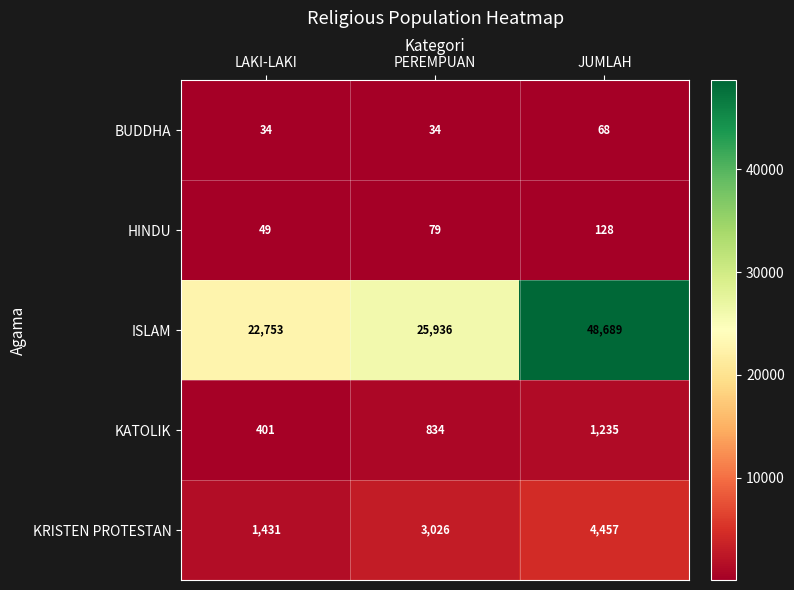

At LAKI-LAKI, list the series in order from smallest to largest.

BUDDHA, HINDU, KATOLIK, KRISTEN PROTESTAN, ISLAM